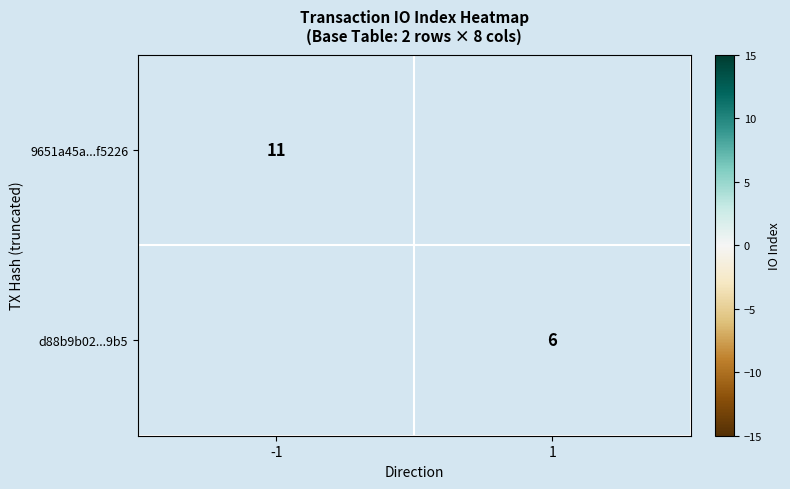

The d88b9b02...9b5 series shows 9 at 1. True or false?

False